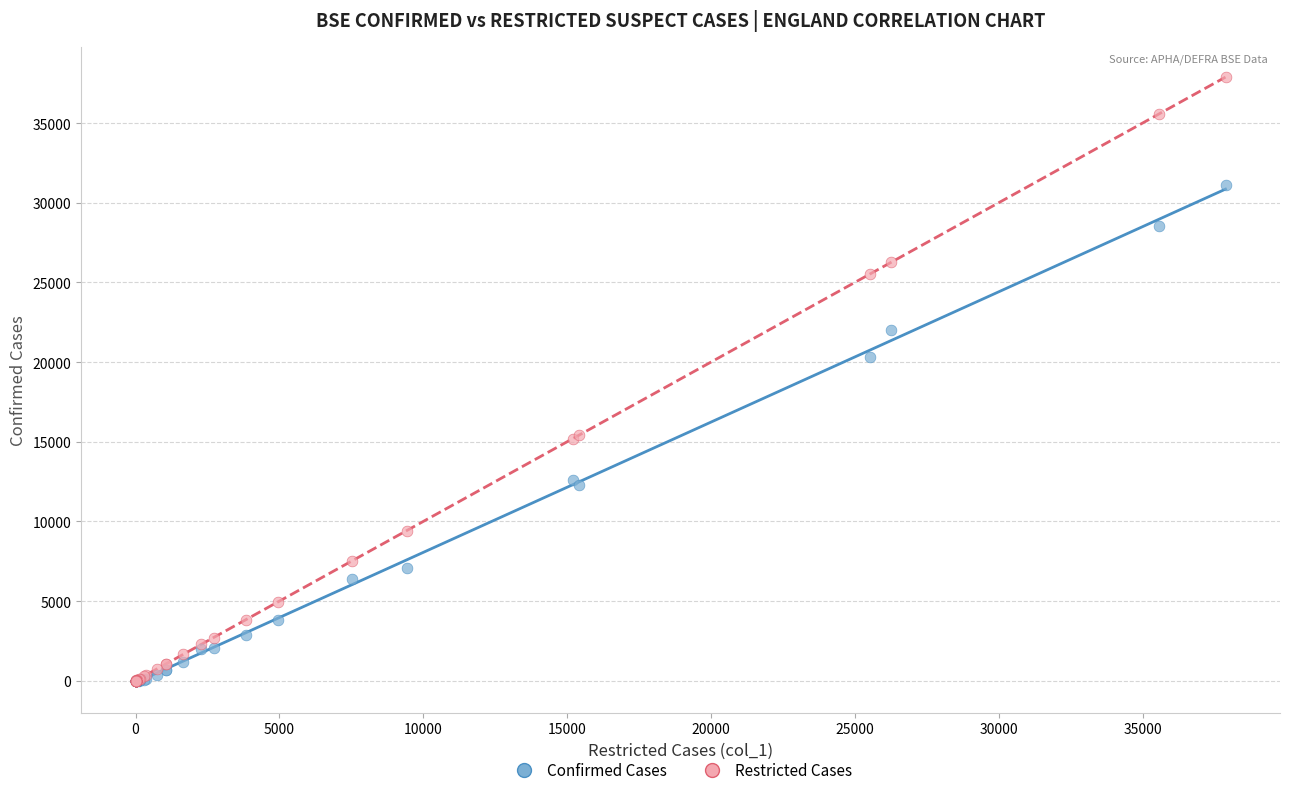

In the Restricted Cases series, what Y value is closest to 18940?

15403